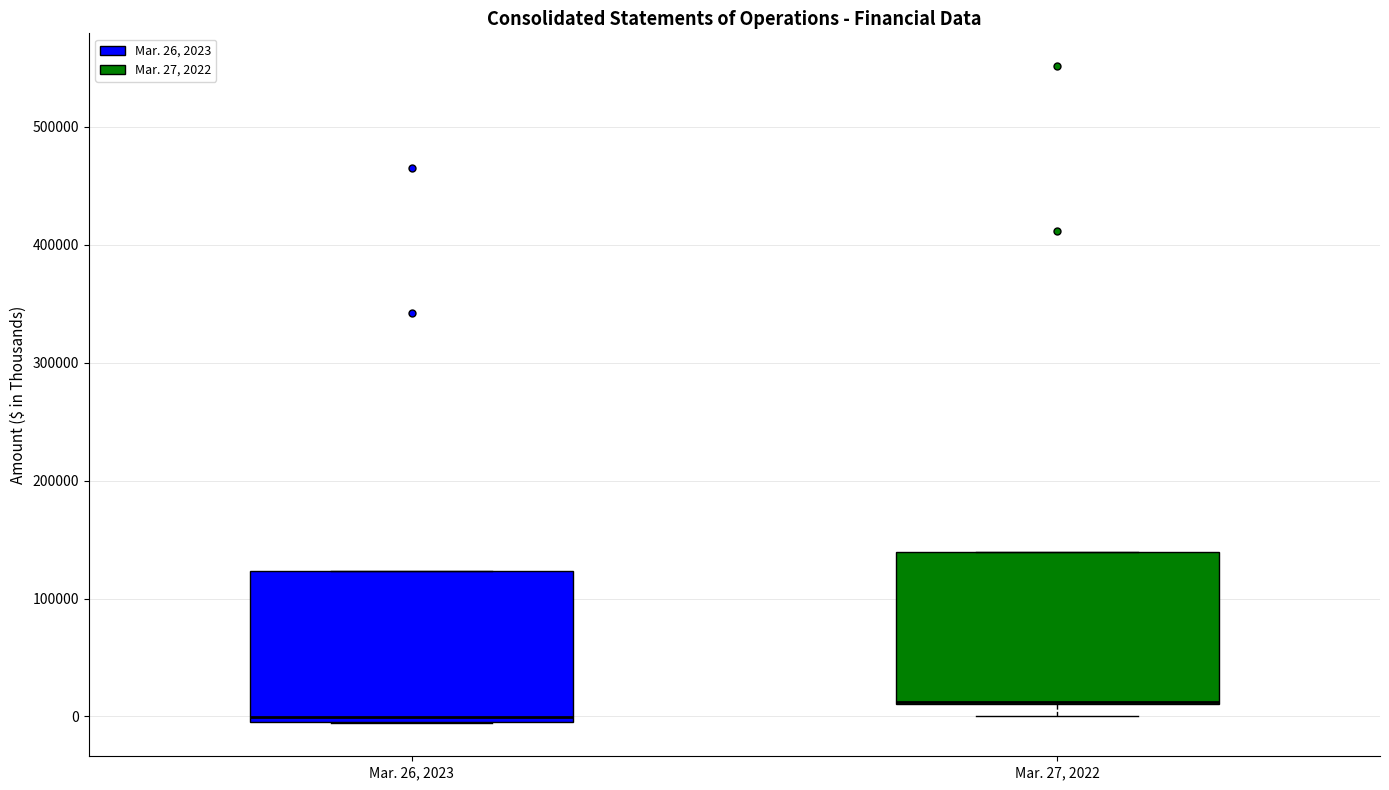

Reading left to right, read every box against the y-axis: the position of its median line, the range the box covers, and the ends of its whiskers. The values are not printed on the chart, so give them approximately, as read against the axis.

Mar. 26, 2023: median 0 (just above the box's lower edge), box 0 to 120000, whiskers -10000 to 120000
Mar. 27, 2022: median 10000 (drawn on the box's lower edge), box 10000 to 140000, whiskers 0 to 140000